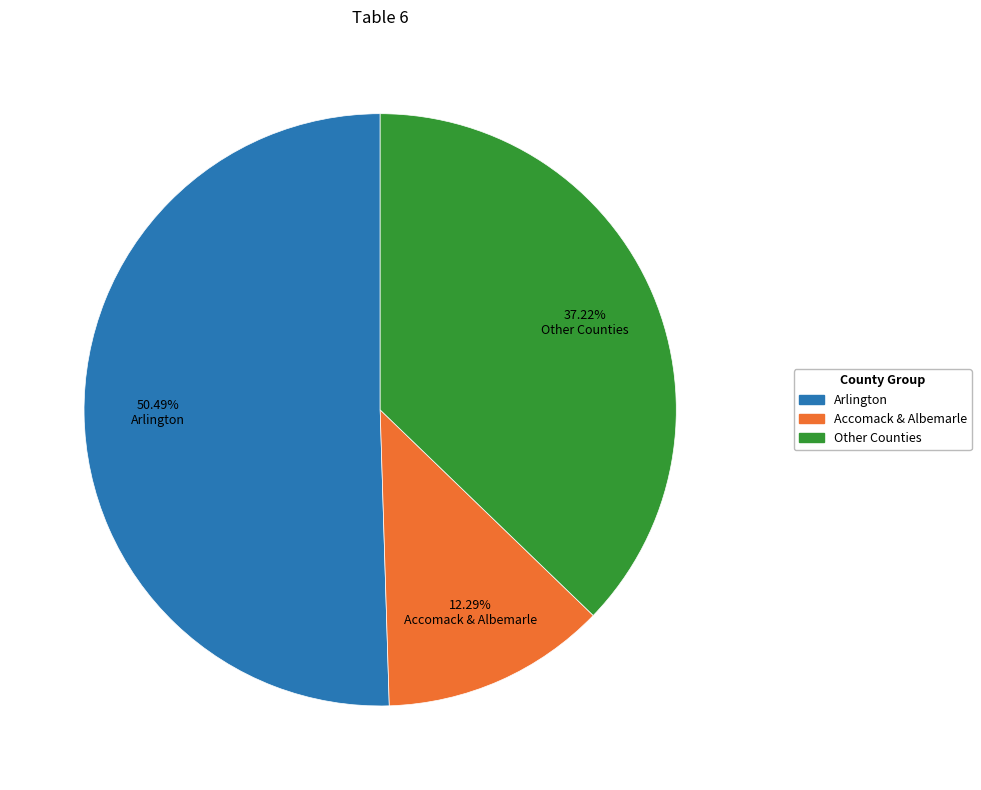

Is there any slice that represents more than half of the pie?

Yes